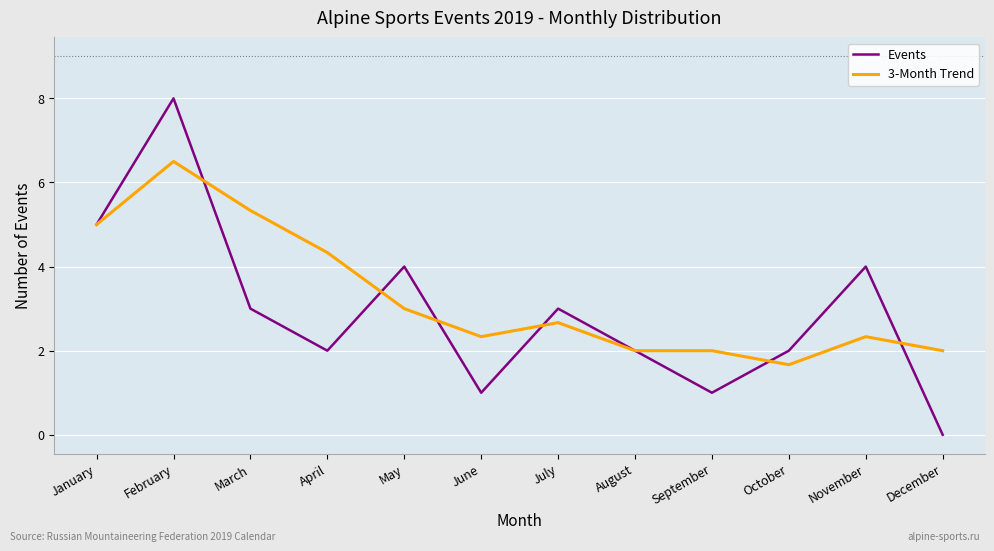

What is the maximum value for Events?

8.0